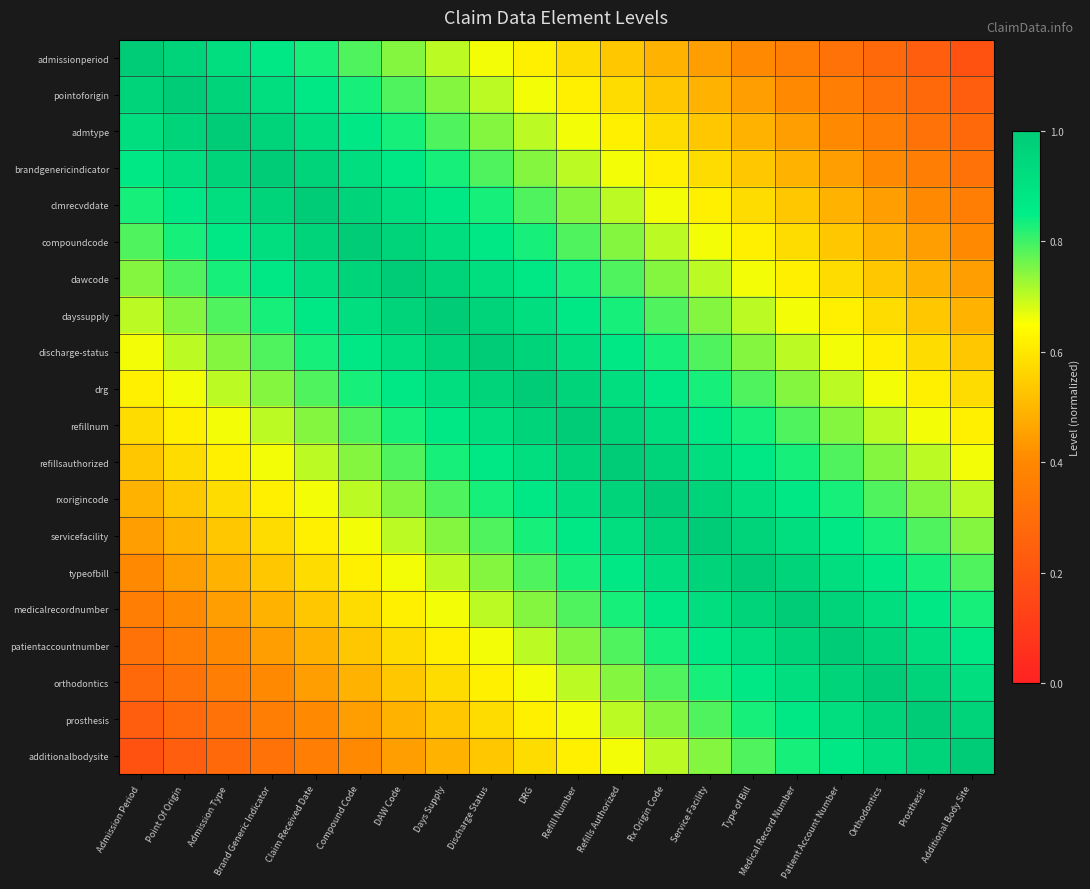

How many data points does each series have?

20